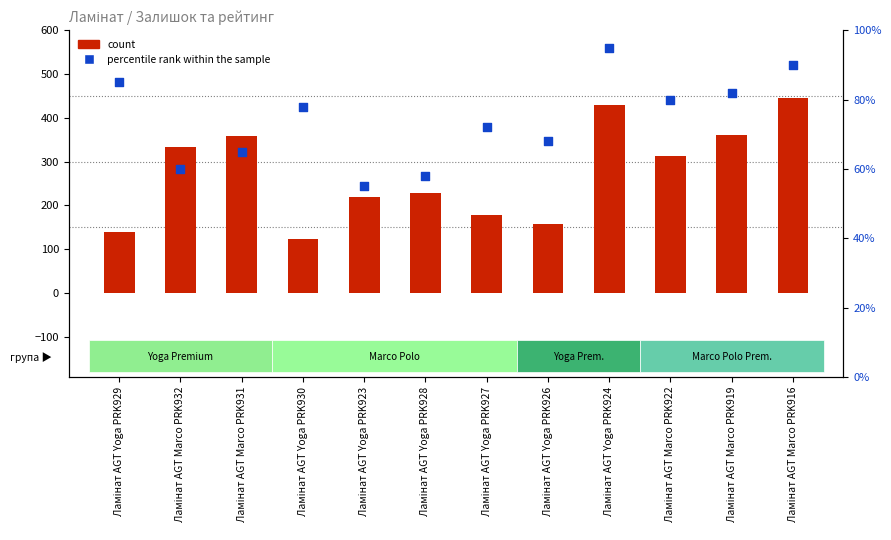

Which series has the widest spread of Y values?

count